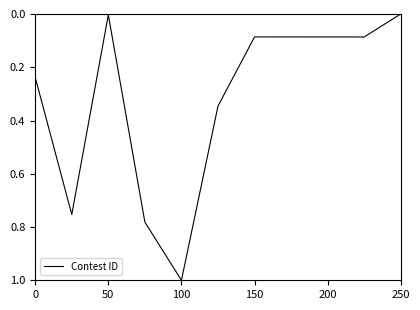

What is the greatest value displayed?

1.0